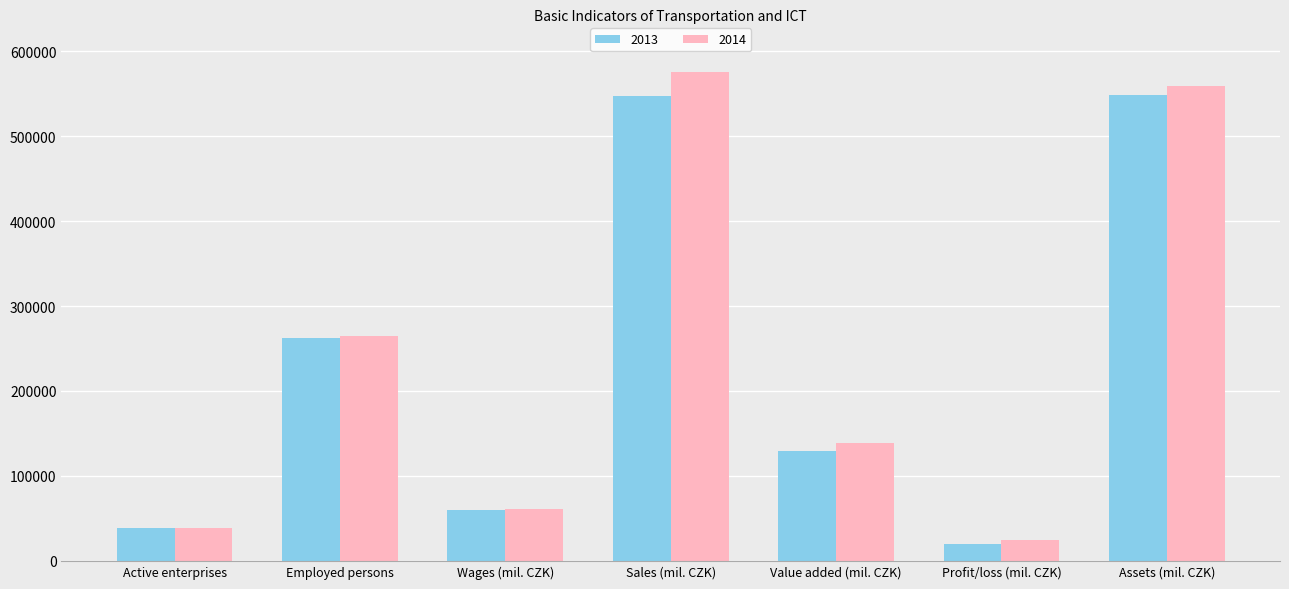

Rank the series by their maximum value, from lowest to highest.

2013, 2014